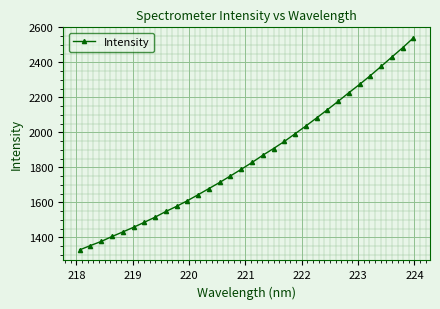

What is the value of the 9th point from the left?

1547.7